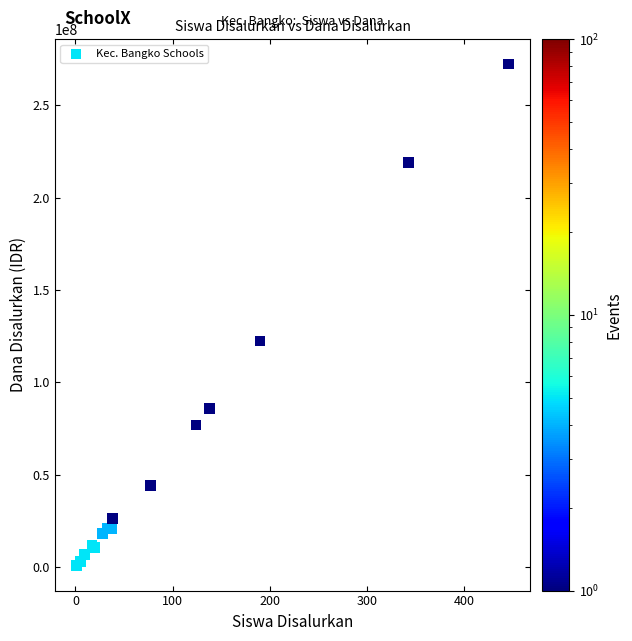

What Y value in the scatter plot is closest to 136500000?

122250000